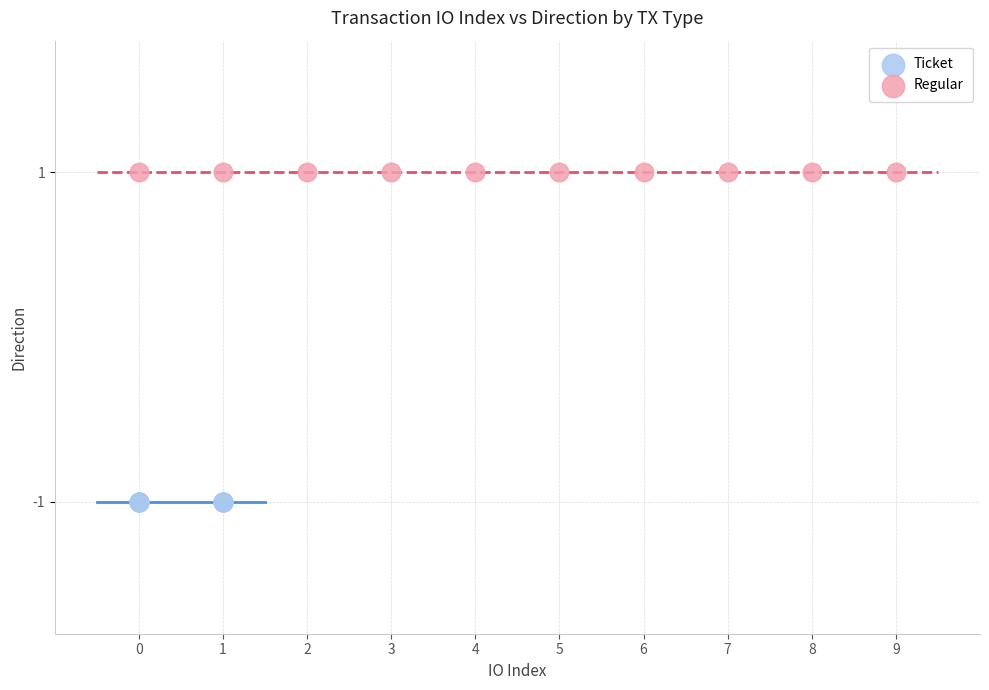

What are all the series names shown in the legend?

Ticket, Regular